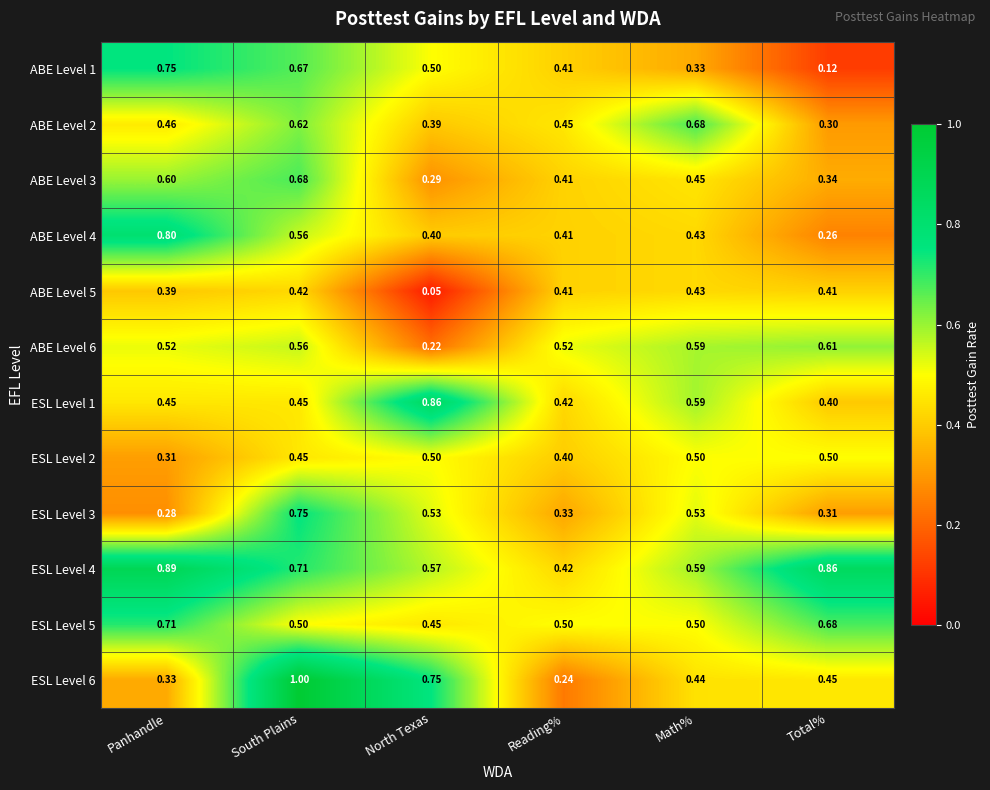

Is the value of ABE Level 5 at South Plains greater than the value of ABE Level 3 at South Plains?

No